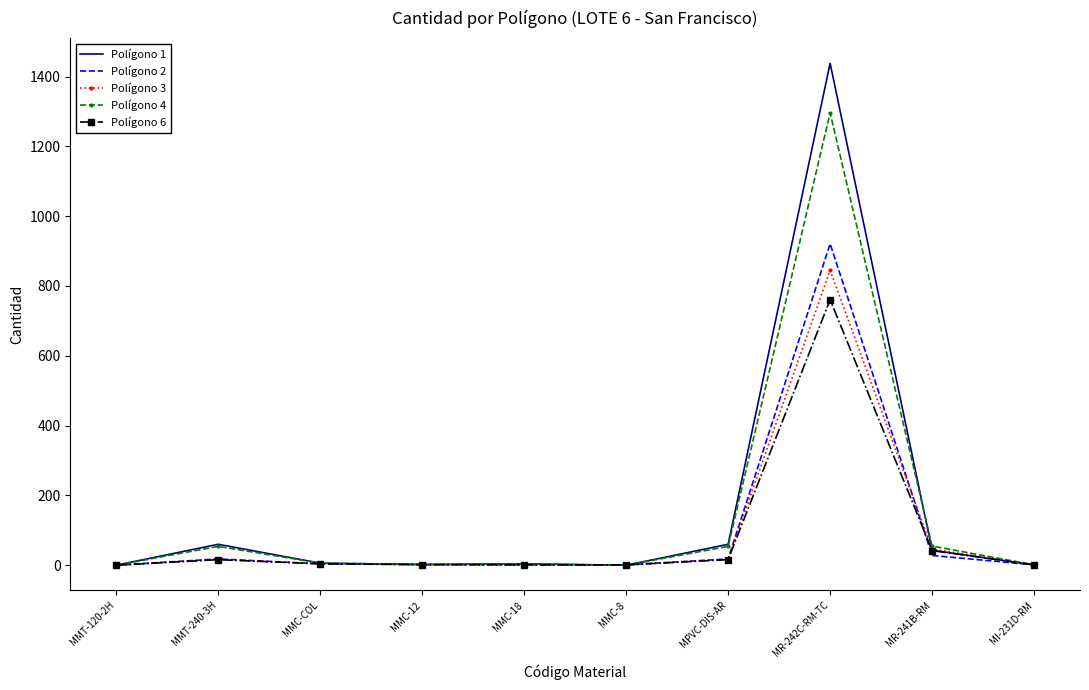

Rank the series by their maximum value, from lowest to highest.

Polígono 6, Polígono 3, Polígono 2, Polígono 4, Polígono 1